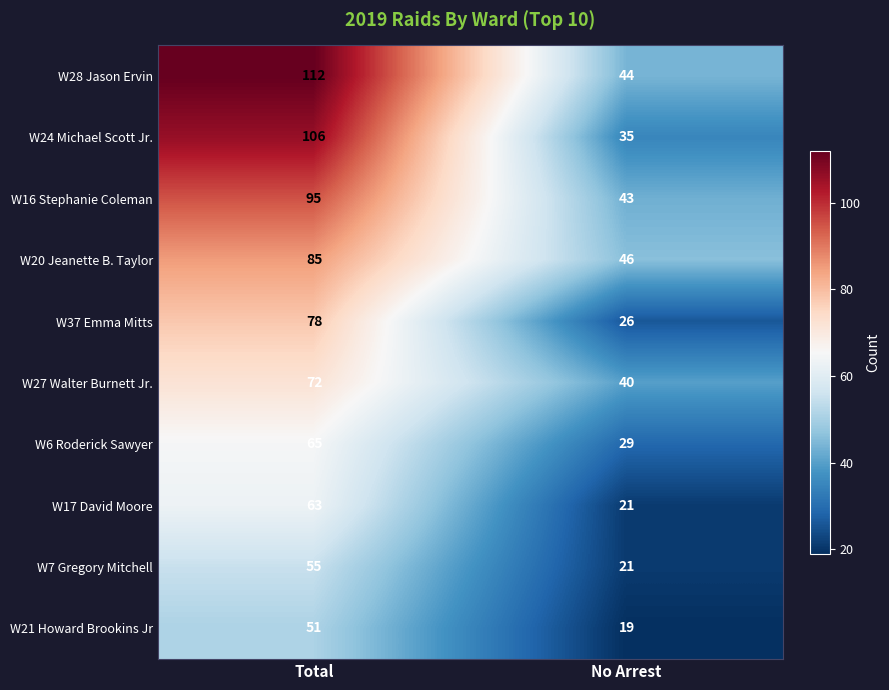

What is the spread (max minus min) of values at Total?

61